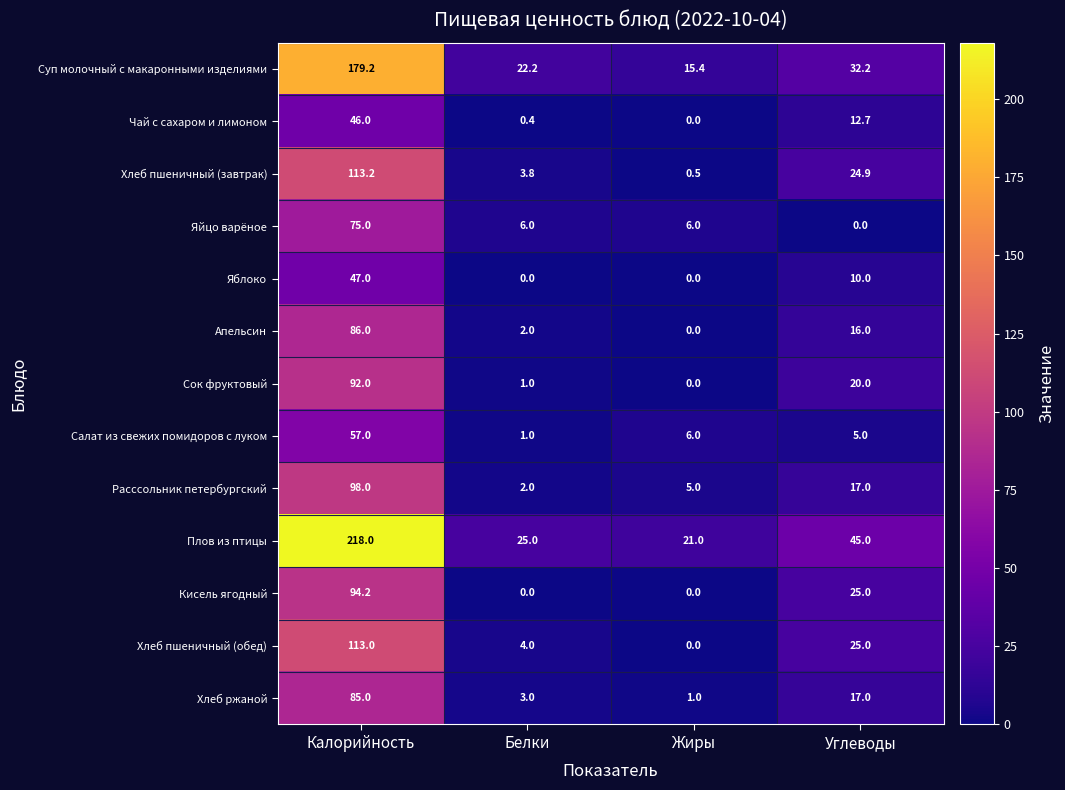

Read the Суп молочный с макаронными изделиями value at Белки.

22.2